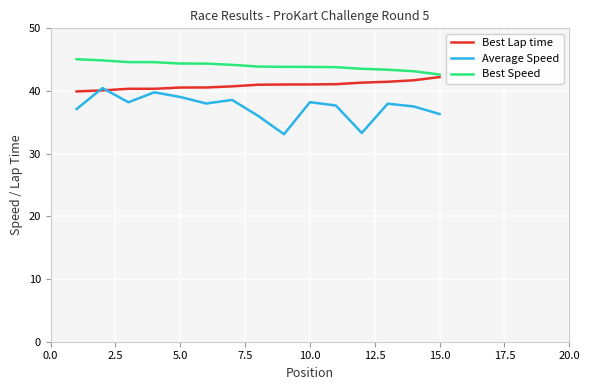

True or false: Average Speed and Best Speed cross at least once.

False